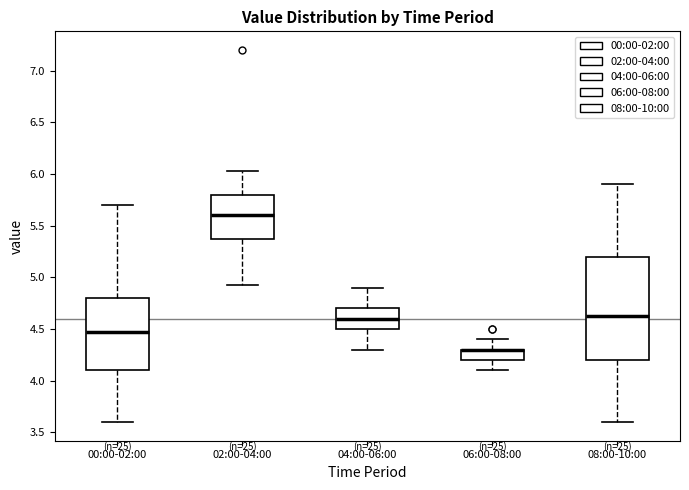

Reading left to right, read every box against the y-axis: the position of its median line, the range the box covers, and the ends of its whiskers. The values are not printed on the chart, so give them approximately, as read against the axis.

00:00-02:00: median 4.45, box 4.10 to 4.80, whiskers 3.60 to 5.70
02:00-04:00: median 5.60, box 5.35 to 5.80, whiskers 4.95 to 6.05
04:00-06:00: median 4.60, box 4.50 to 4.70, whiskers 4.30 to 4.90
06:00-08:00: median 4.30 (drawn on the box's upper edge), box 4.20 to 4.30, whiskers 4.10 to 4.40
08:00-10:00: median 4.65, box 4.20 to 5.20, whiskers 3.60 to 5.90